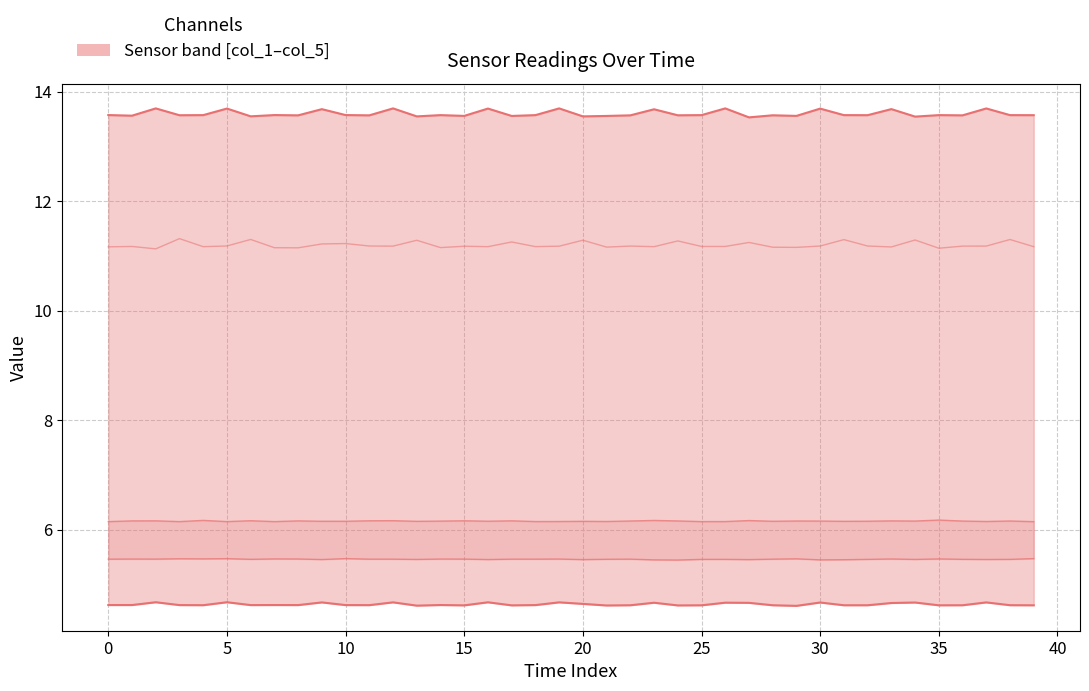

True or false: col_3 and col_2 intersect in this chart.

False